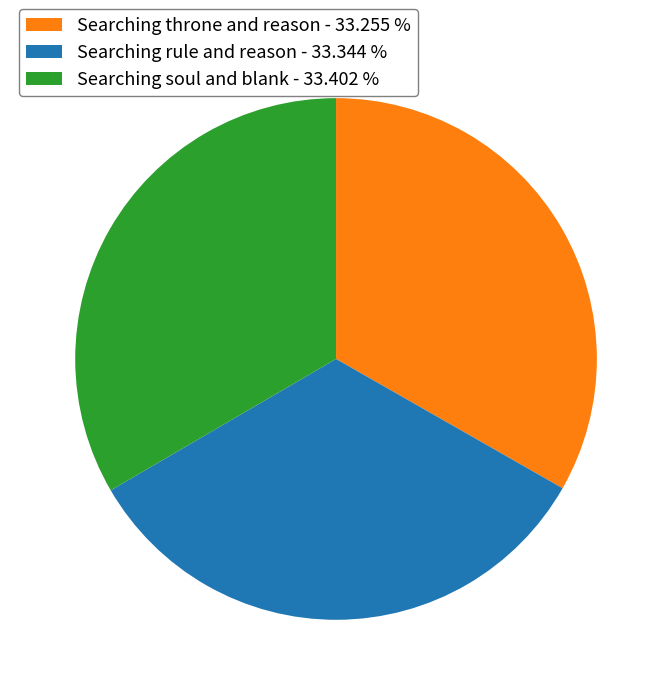

What is the ratio of the value at Searching throne and reason - 33.255 % to the value at Searching soul and blank - 33.402 %?

1.0